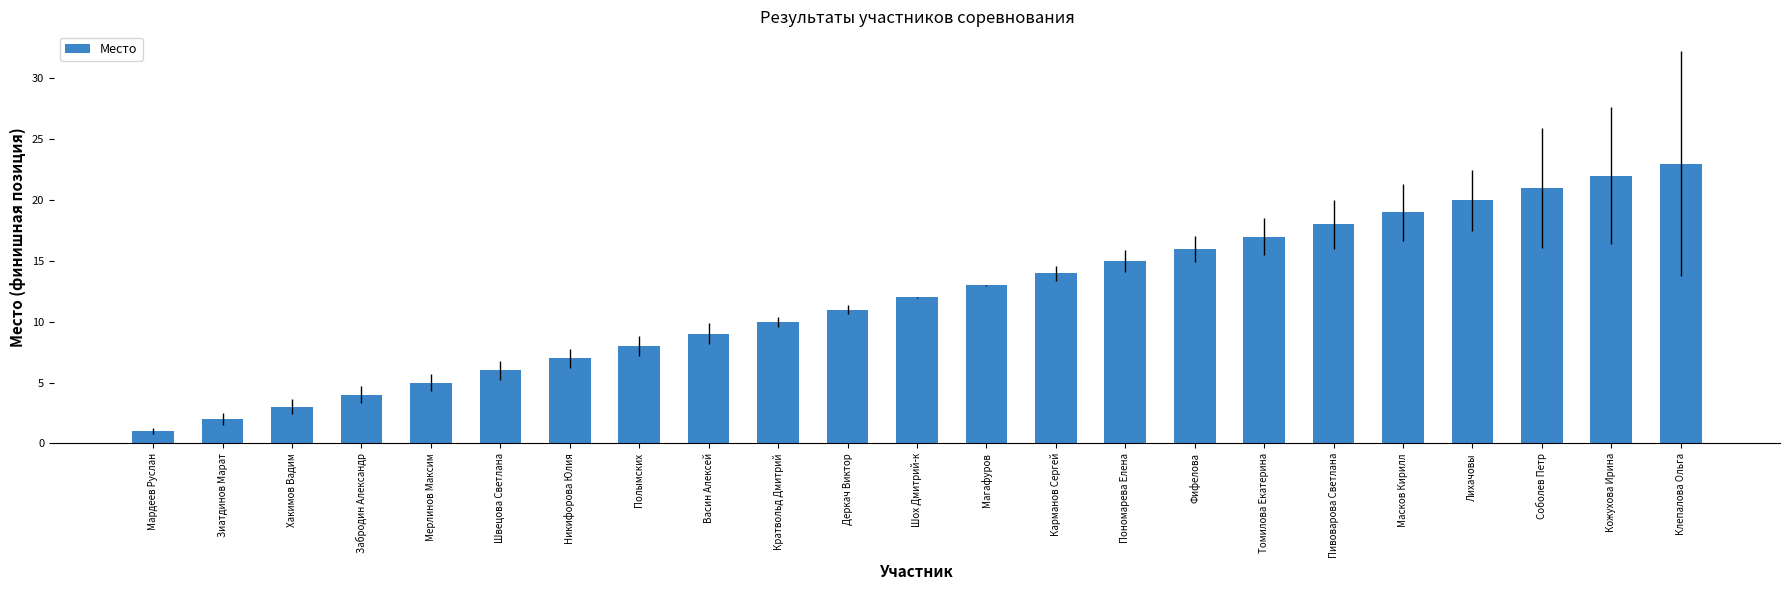

Between Полымских and Мардеев Руслан, which is larger?

Полымских